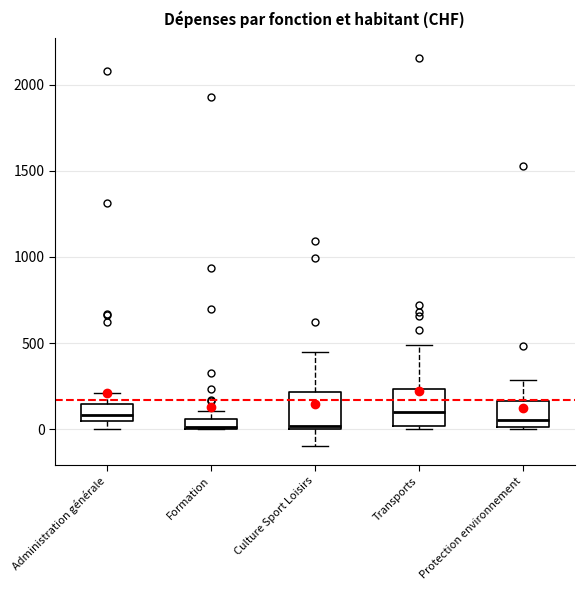

Where is the lower edge of the box for Transports on the y-axis? The values are not printed on the chart, so give them approximately, as read against the axis.

0